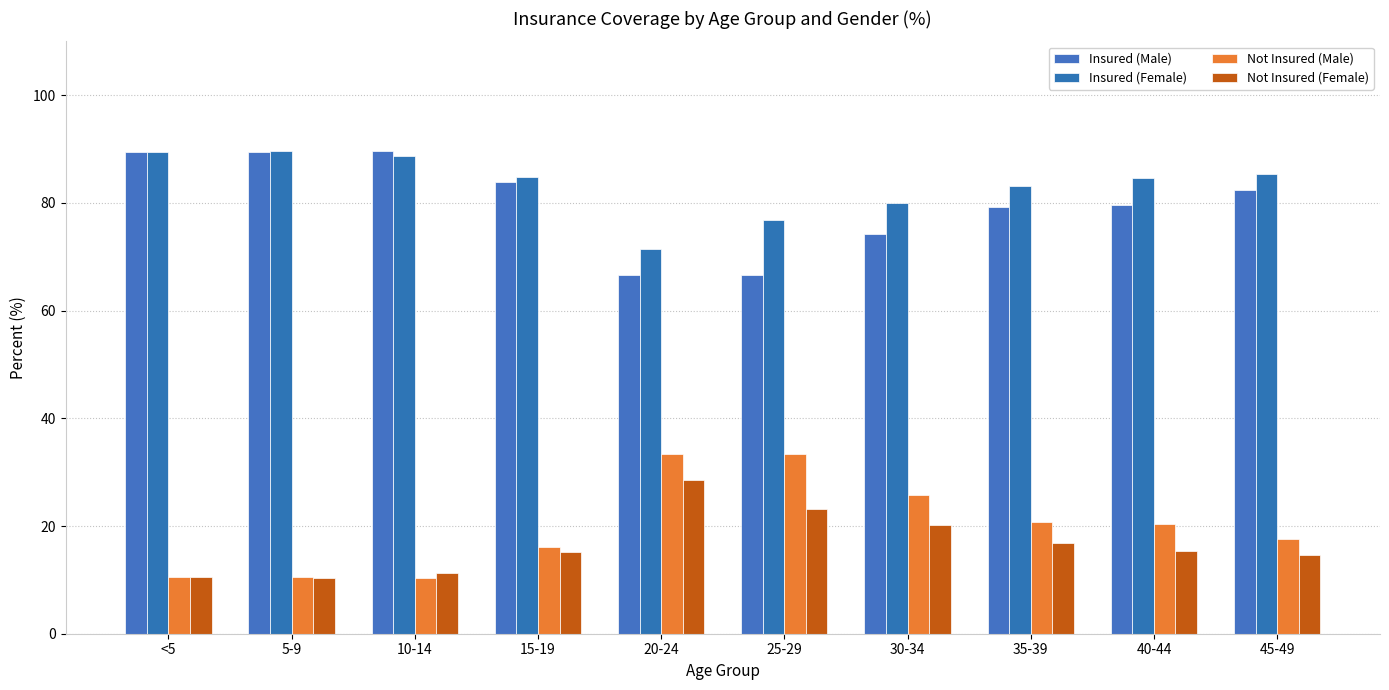

Which series has the largest total across all categories?

Insured (Female)